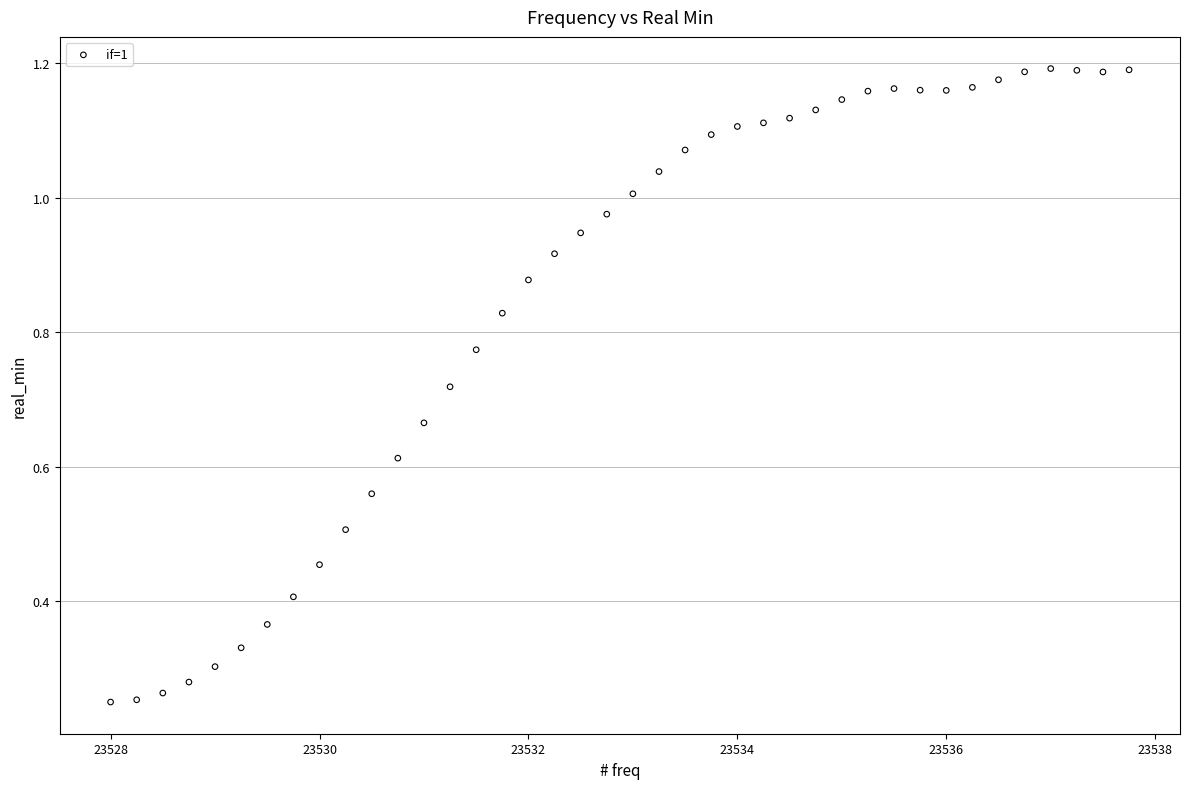

What is the range of X values (max minus min)?

9.8